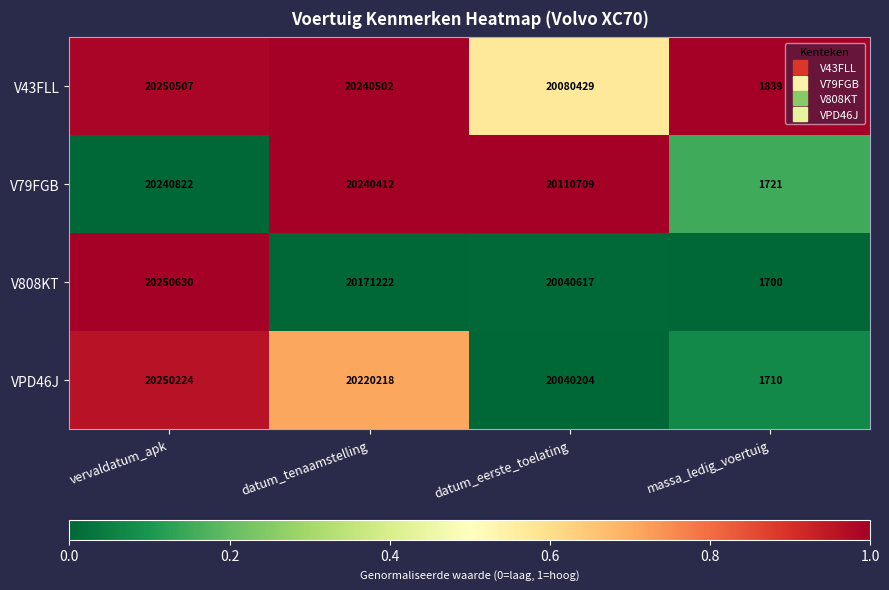

At which category does the chart reach its minimum across all series?

massa_ledig_voertuig